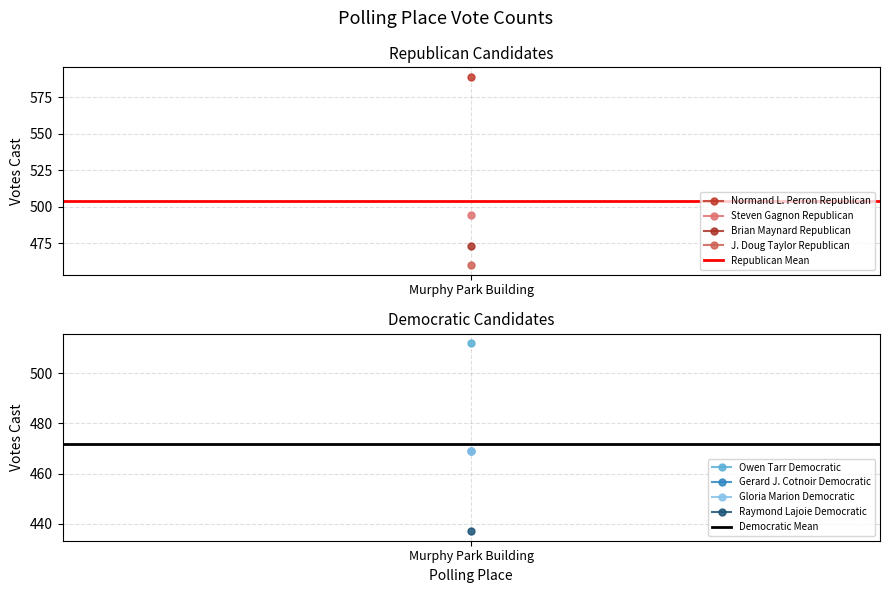

Which category has the highest value in the Democratic Mean series?

Murphy Park Building